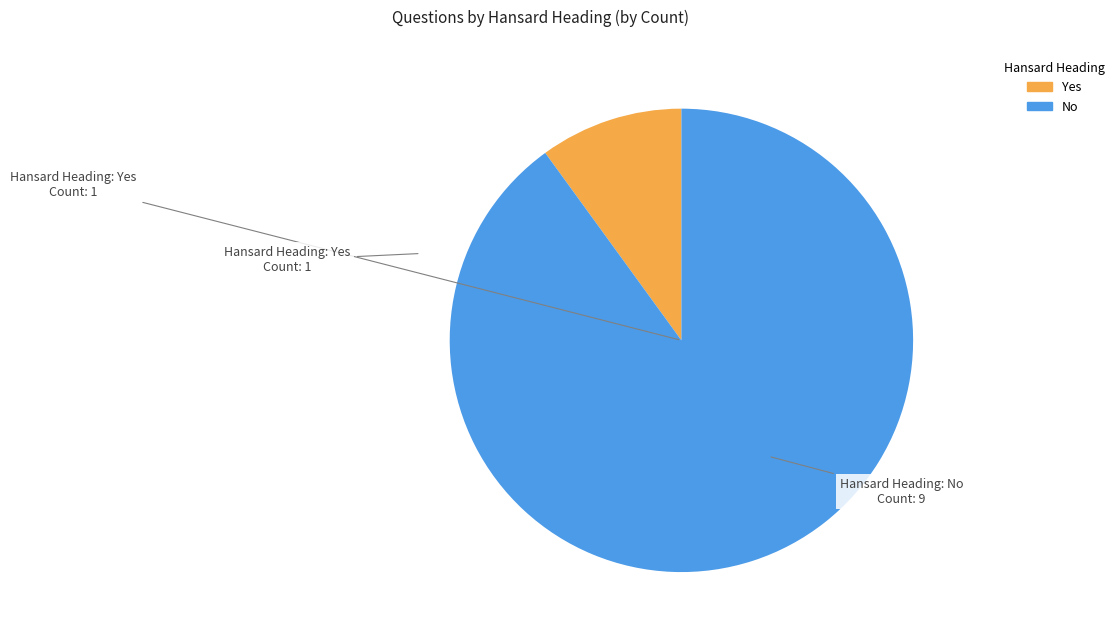

Does any single category account for the majority?

Yes